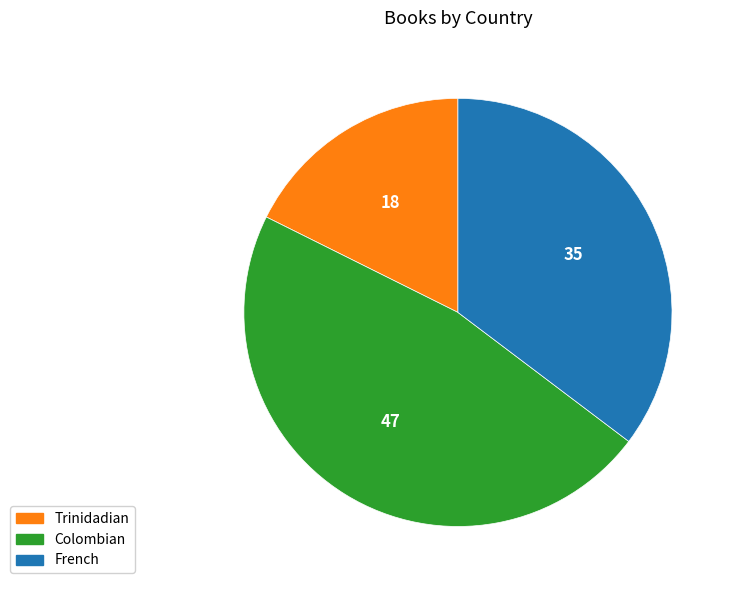

Between Trinidadian and French, which is larger?

French